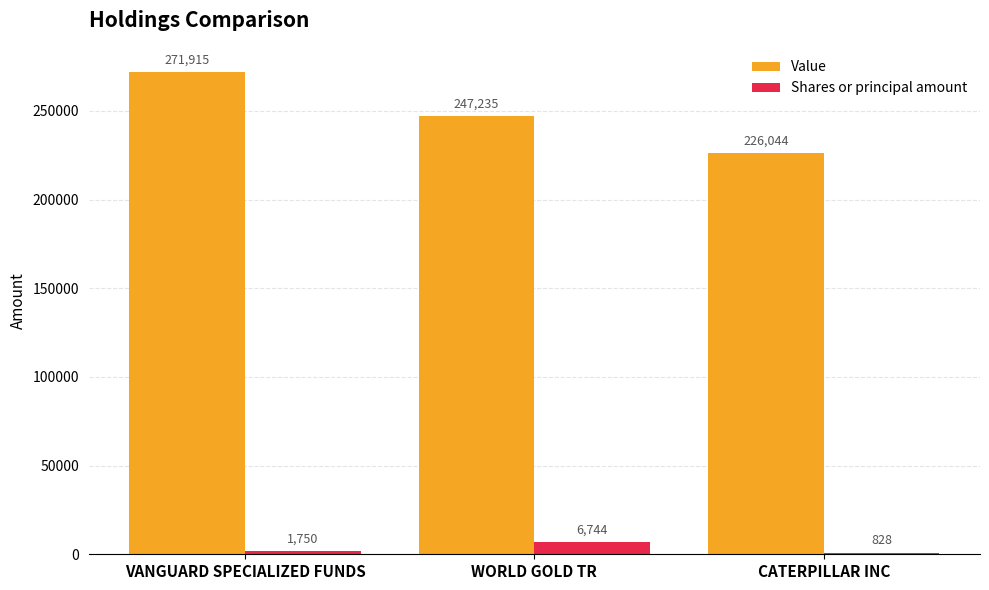

What is the average value of the Shares or principal amount series?

3107